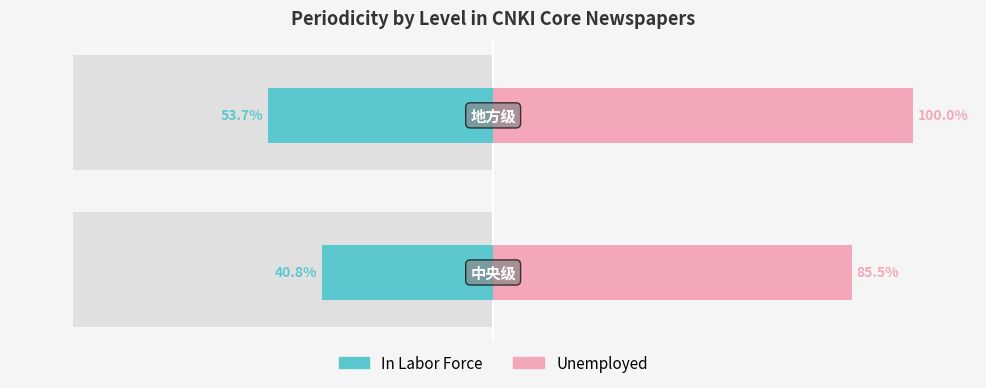

Reading left to right, what are all the values shown in this chart?

In Labor Force: 0=-40.8	1=-53.7
Unemployed: 0=85.5	1=100.0